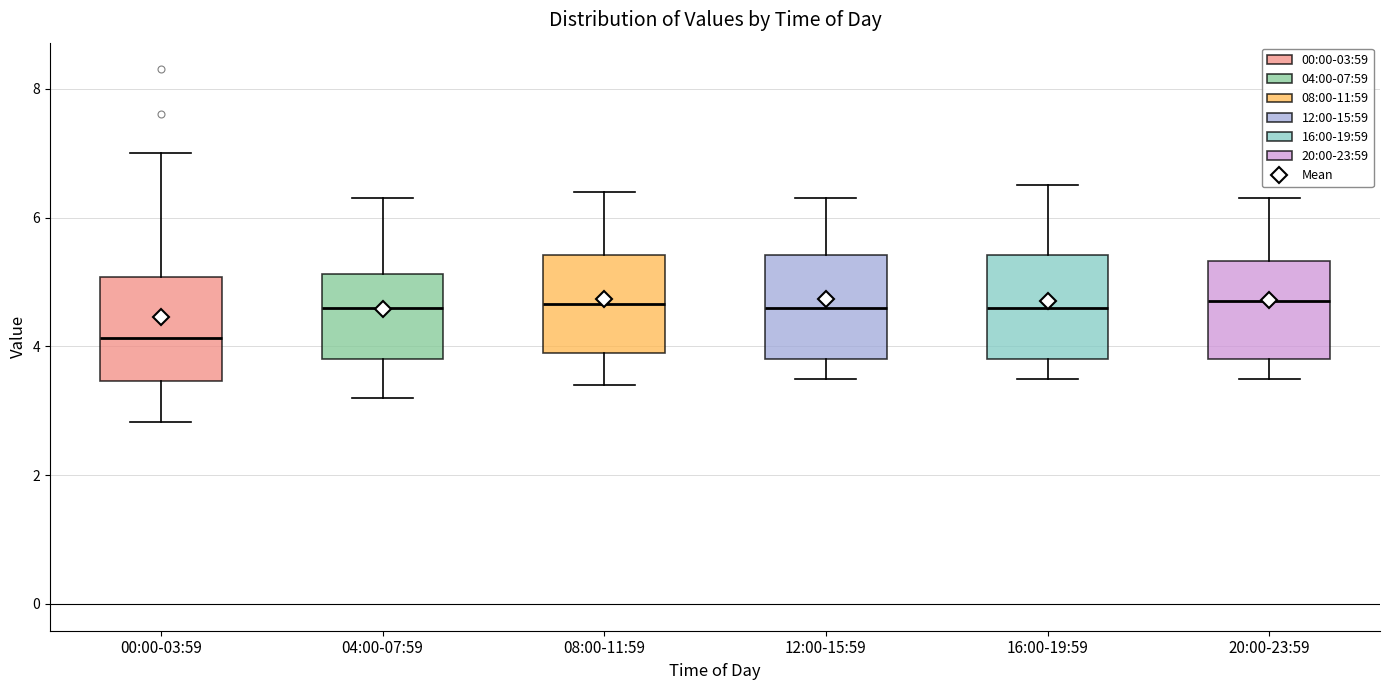

Where is the upper edge of the box for 12:00-15:59 on the y-axis? The values are not printed on the chart, so give them approximately, as read against the axis.

5.4